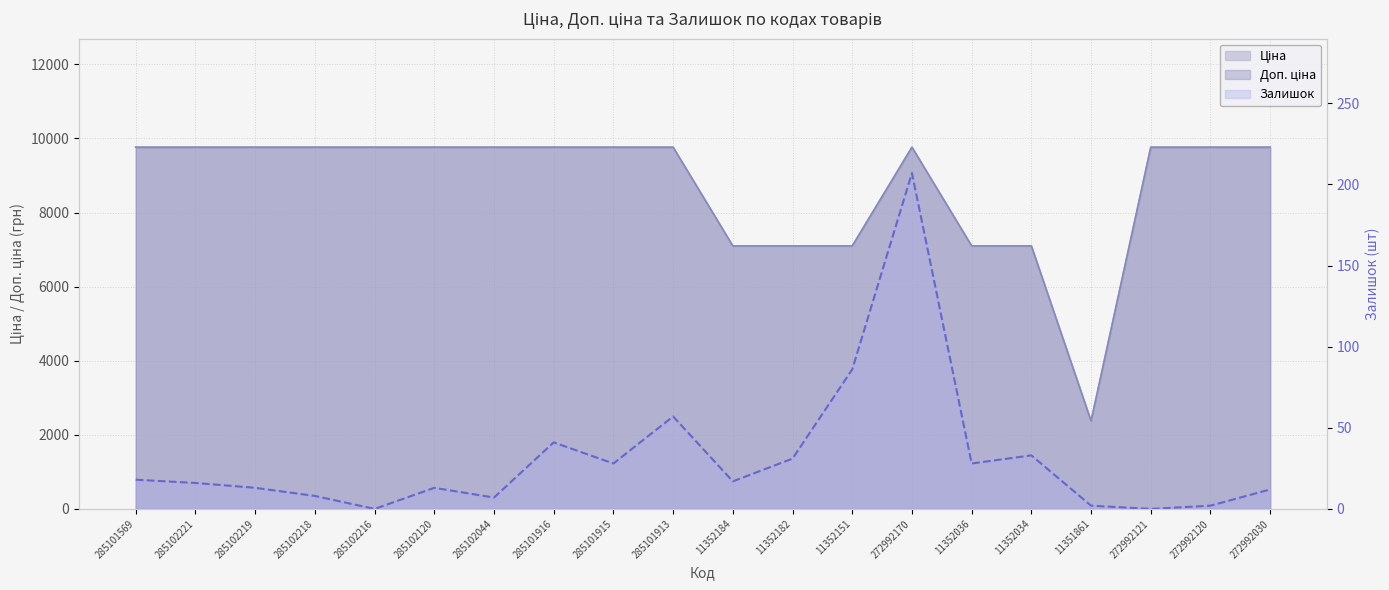

True or false: Ціна and Залишок intersect in this chart.

False